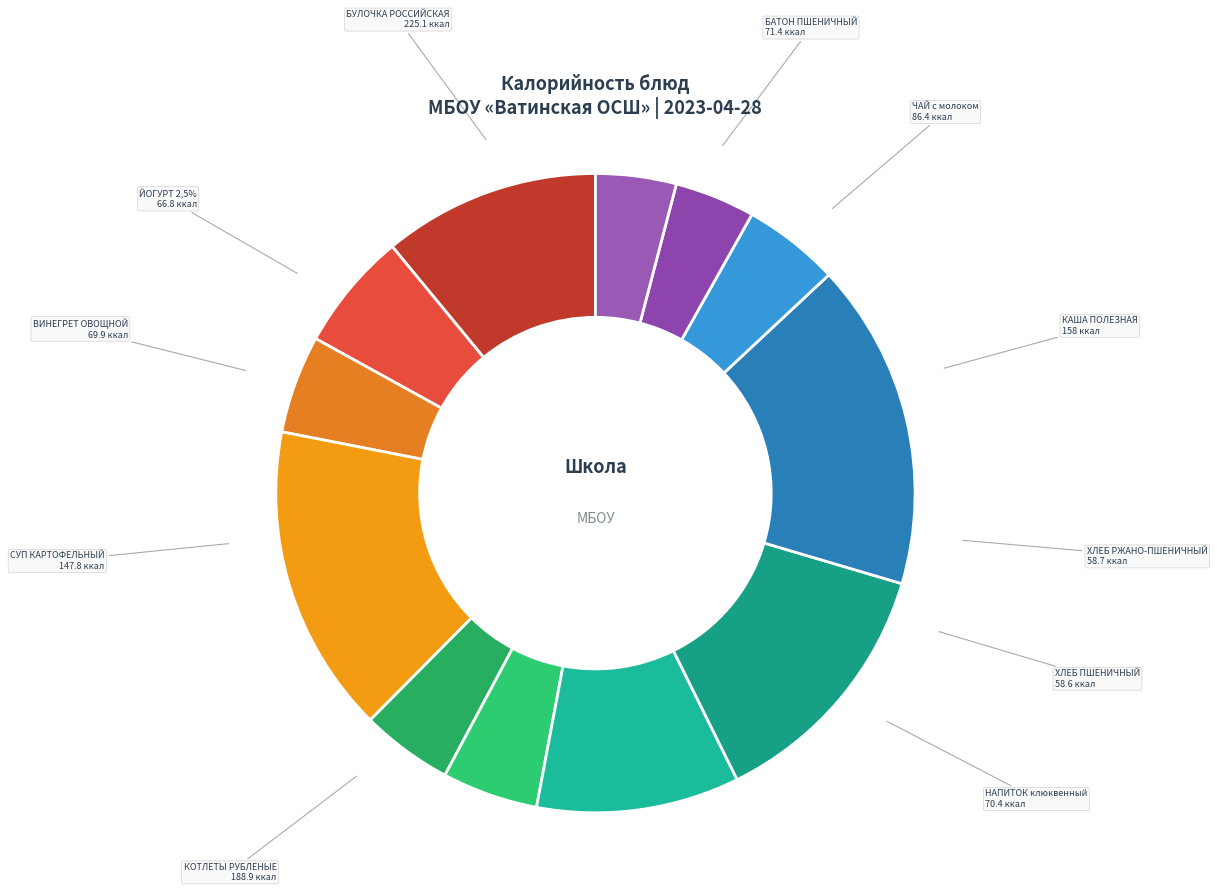

Count the number of slices in the pie.

12